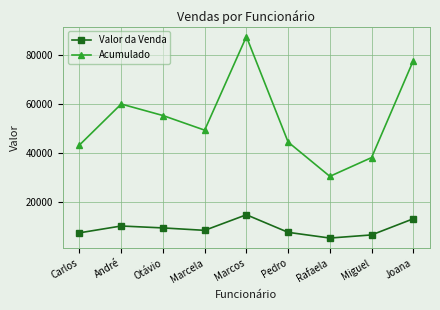

What is the spread (max minus min) of values at Joana?

64735